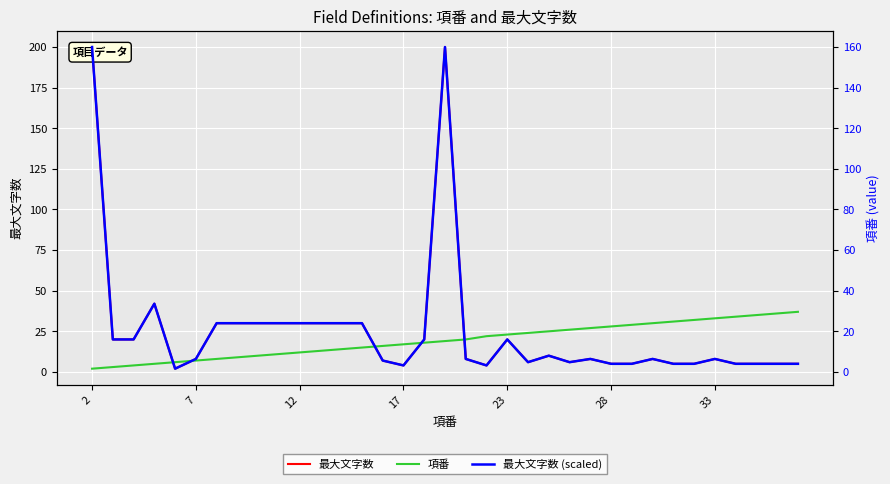

Reading left to right, list all the values displayed in this chart.

最大文字数: 200.0	20.0	20.0	42.0	2.0	8.0	30.0	30.0	30.0	30.0	30.0	30.0	30.0	30.0	7.0	4.0	20.0	200.0	8.0	4.0	20.0	6.0	10.0	6.0	8.0	5.0	5.0	8.0	5.0	5.0	8.0	5.0	5.0	5.0	5.0
項番: 2.0	3.0	4.0	5.0	6.0	7.0	8.0	9.0	10.0	11.0	12.0	13.0	14.0	15.0	16.0	17.0	18.0	19.0	20.0	22.0	23.0	24.0	25.0	26.0	27.0	28.0	29.0	30.0	31.0	32.0	33.0	34.0	35.0	36.0	37.0
最大文字数 (scaled): 160.0	16.0	16.0	33.6	1.6	6.4	24.0	24.0	24.0	24.0	24.0	24.0	24.0	24.0	5.6	3.2	16.0	160.0	6.4	3.2	16.0	4.8	8.0	4.8	6.4	4.0	4.0	6.4	4.0	4.0	6.4	4.0	4.0	4.0	4.0